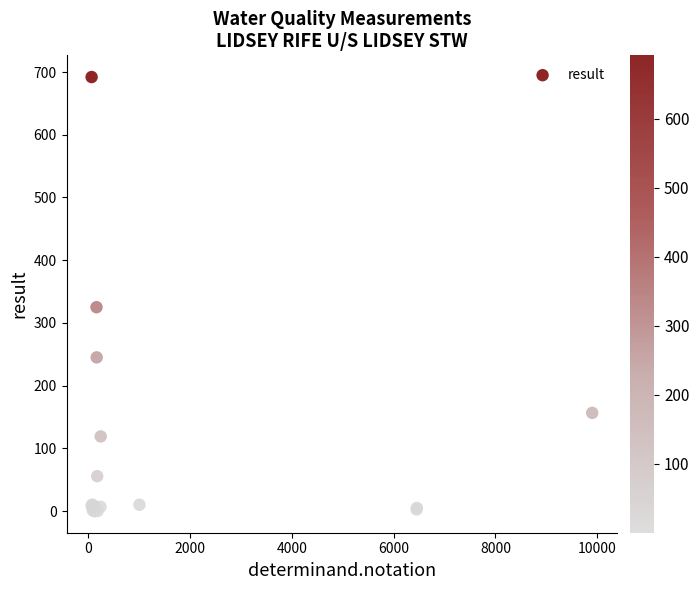

What Y value in the scatter plot is closest to 346?

325.0